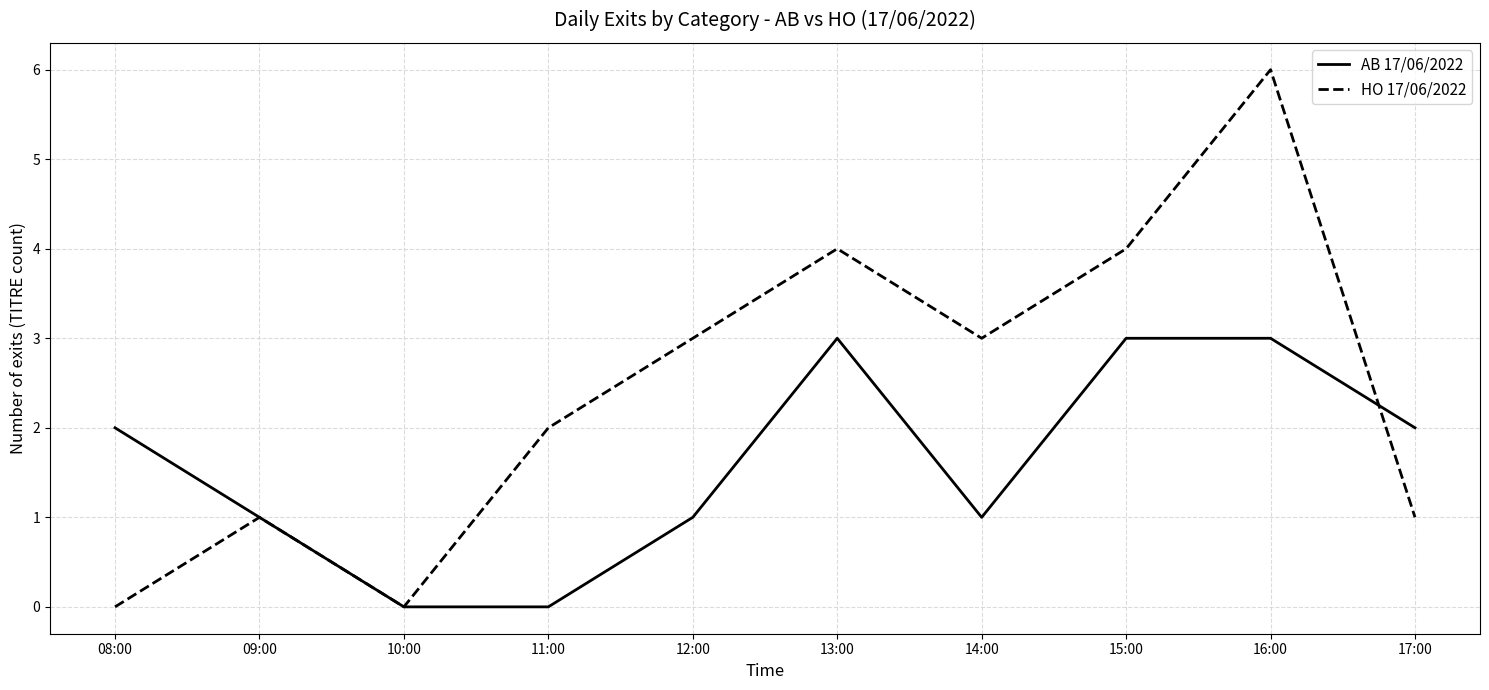

Rank the series by their maximum value, from lowest to highest.

AB 17/06/2022, HO 17/06/2022